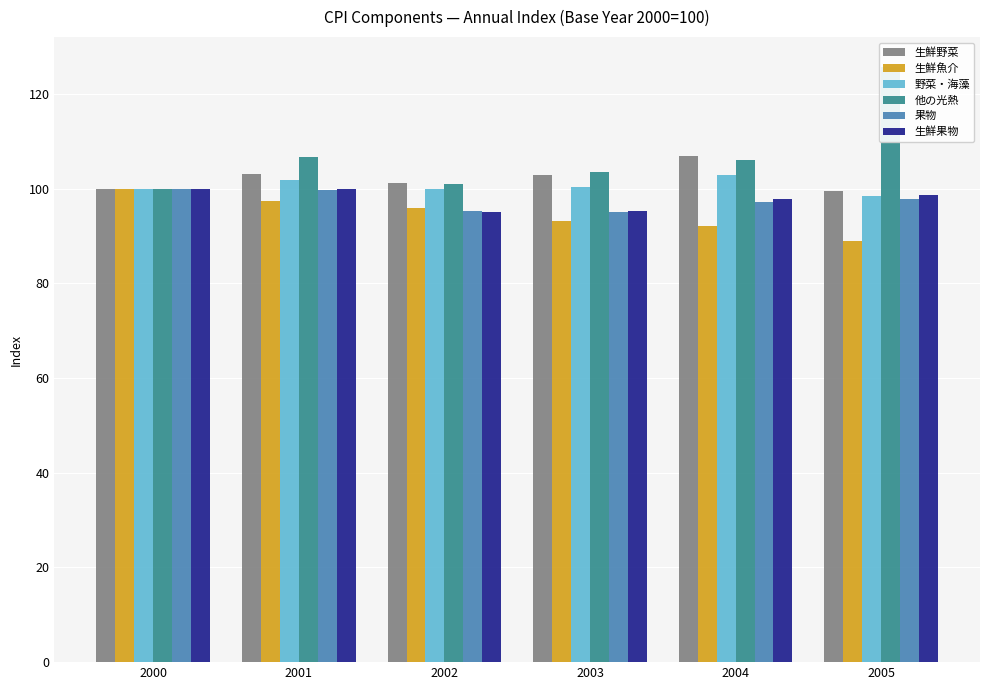

Reading left to right, list all the values displayed in this chart.

生鮮野菜: 100.0	103.1	101.2	102.8	106.9	99.5
生鮮魚介: 100.0	97.4	96.0	93.2	92.0	88.9
野菜・海藻: 100.0	101.9	99.9	100.4	102.8	98.5
他の光熱: 100.0	106.7	100.9	103.5	106.1	125.7
果物: 100.0	99.8	95.2	95.0	97.1	97.8
生鮮果物: 100.0	100.0	95.1	95.3	97.7	98.6